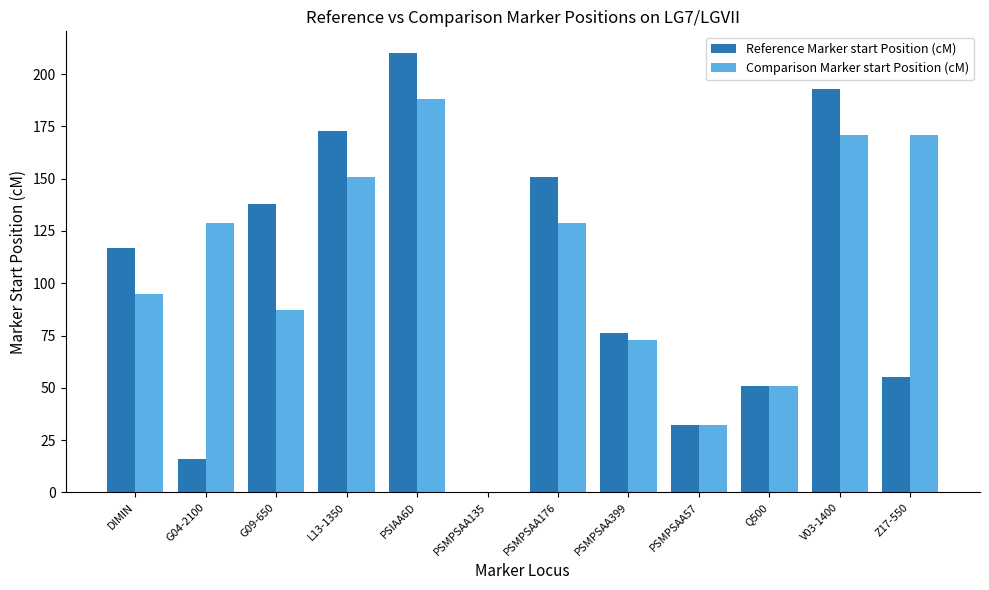

Which series has the widest spread of values?

Reference Marker start Position (cM)